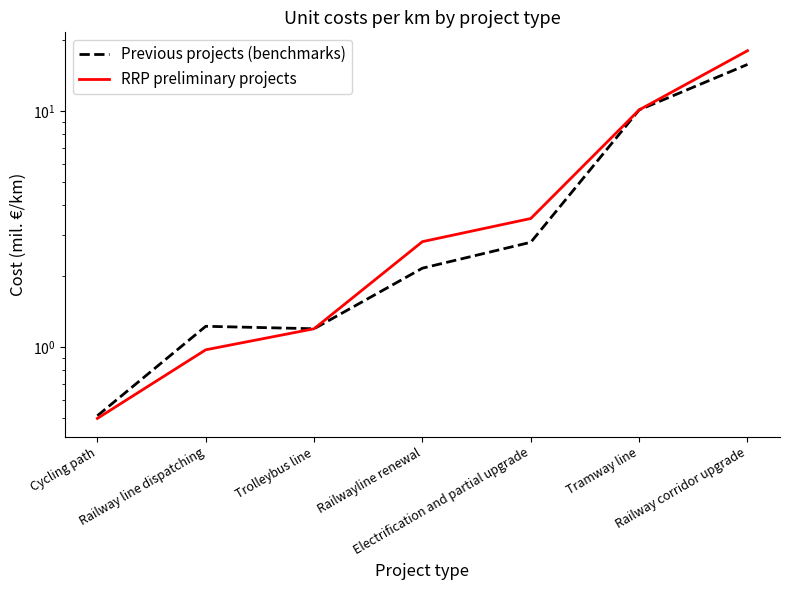

Where does the Previous projects (benchmarks) series first go above 2?

Railwayline renewal